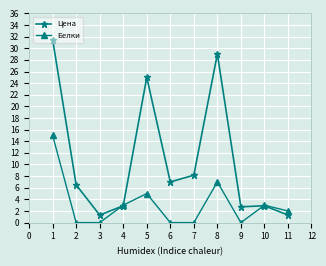

Which series has the largest range (max minus min)?

Цена